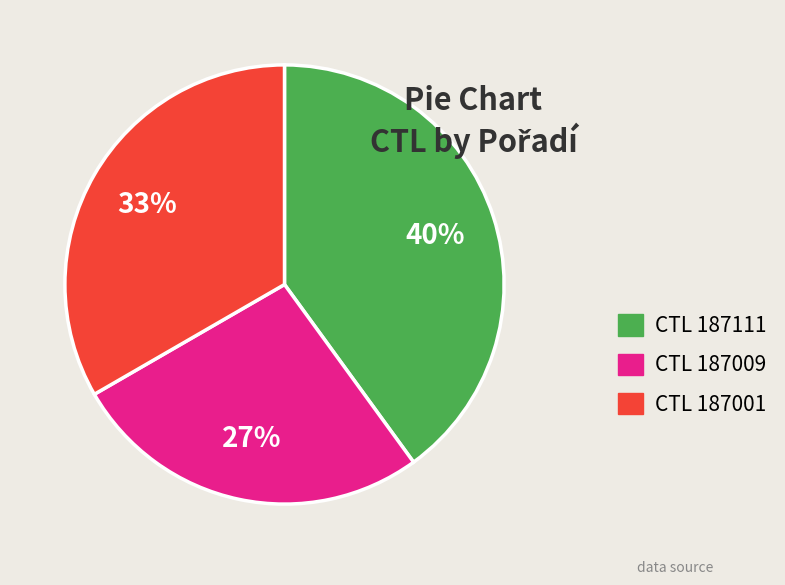

How many segments does this pie chart have?

3